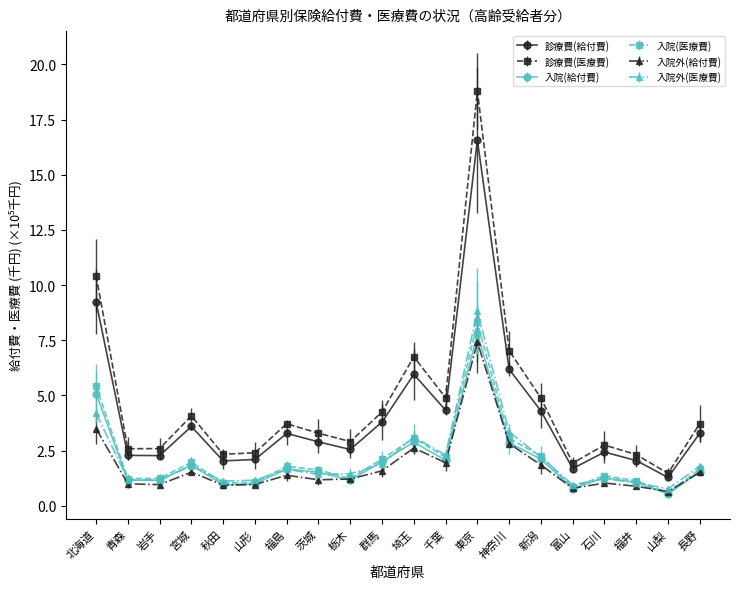

What is the difference between the highest and lowest values at 山形?

1.4